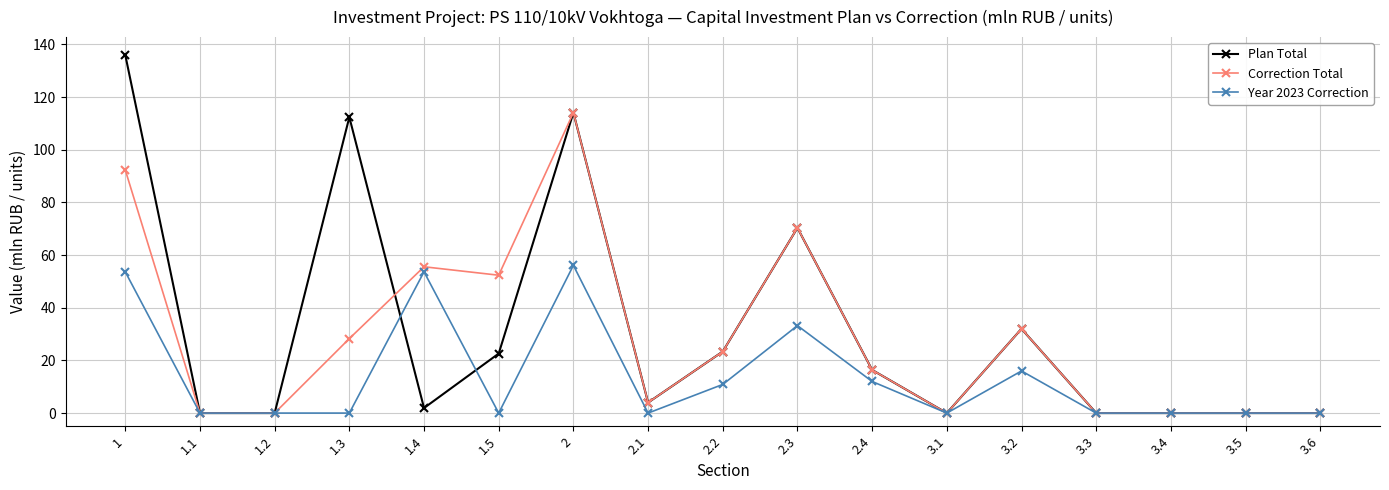

Rank the series by their maximum value, from highest to lowest.

Plan Total, Correction Total, Year 2023 Correction